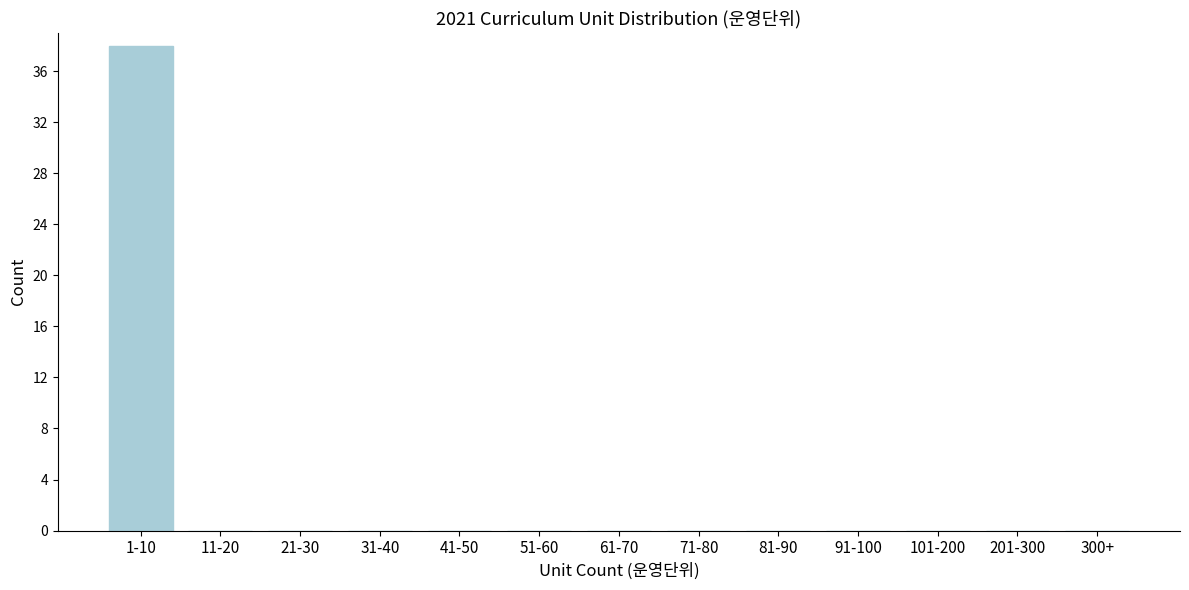

Reading left to right, extract all data points from this chart.

1-10=38	11-20=0	21-30=0	31-40=0	41-50=0	51-60=0	61-70=0	71-80=0	81-90=0	91-100=0	101-200=0	201-300=0	300+=0